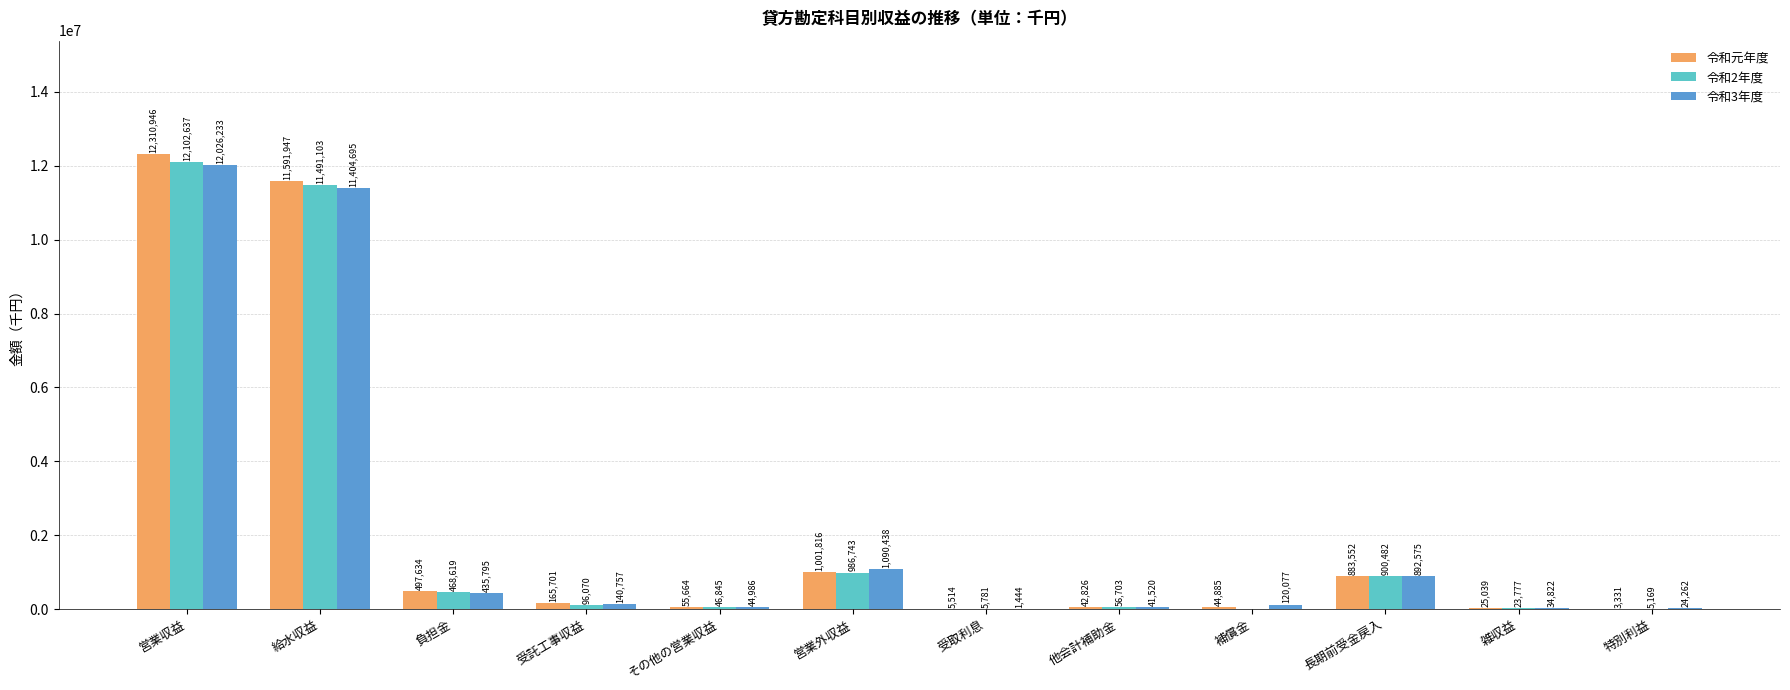

Which series changed the most between 営業外収益 and 補償金?

令和2年度